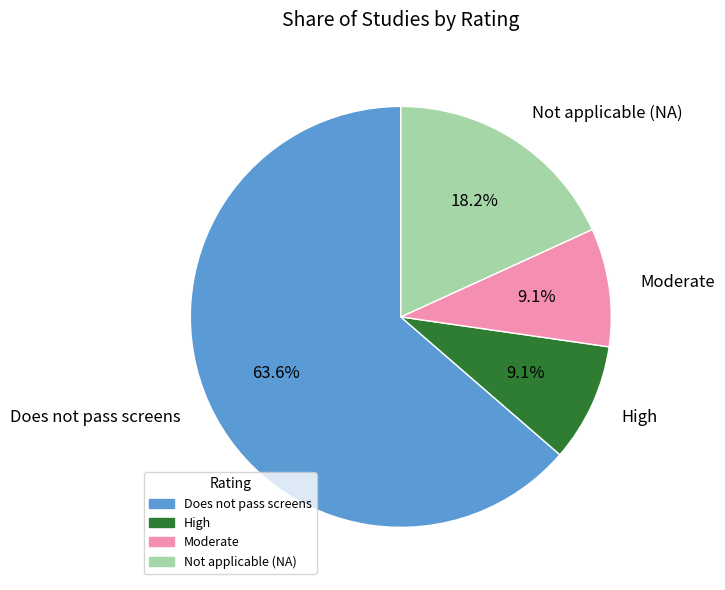

Which slice represents more than half of the pie?

Does not pass screens